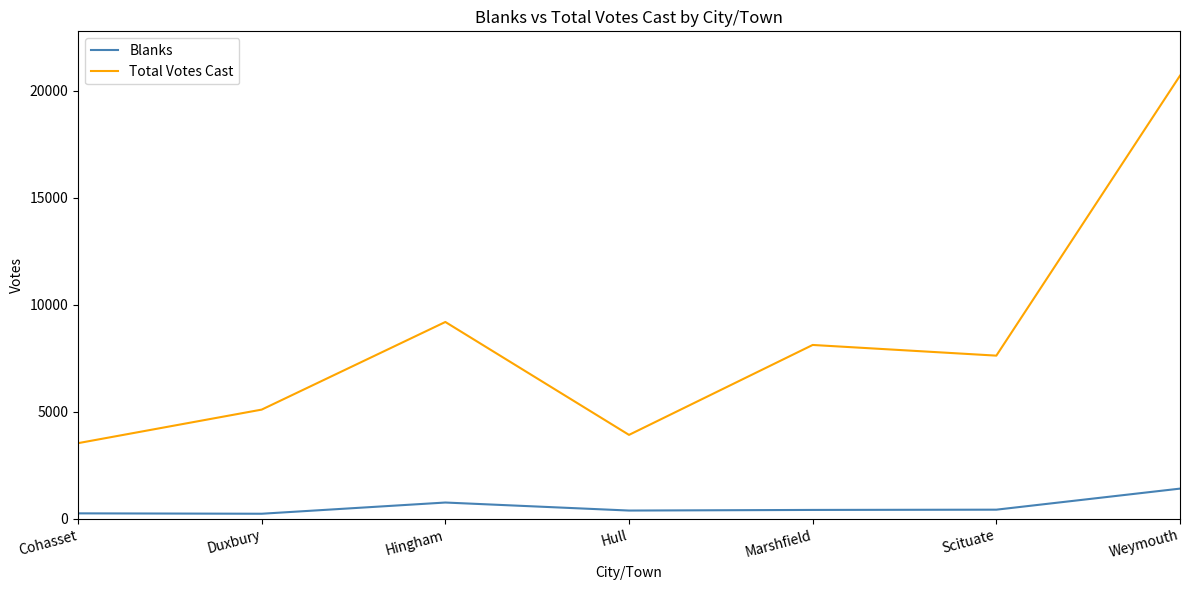

Rank the series by their average value, from lowest to highest.

Blanks, Total Votes Cast